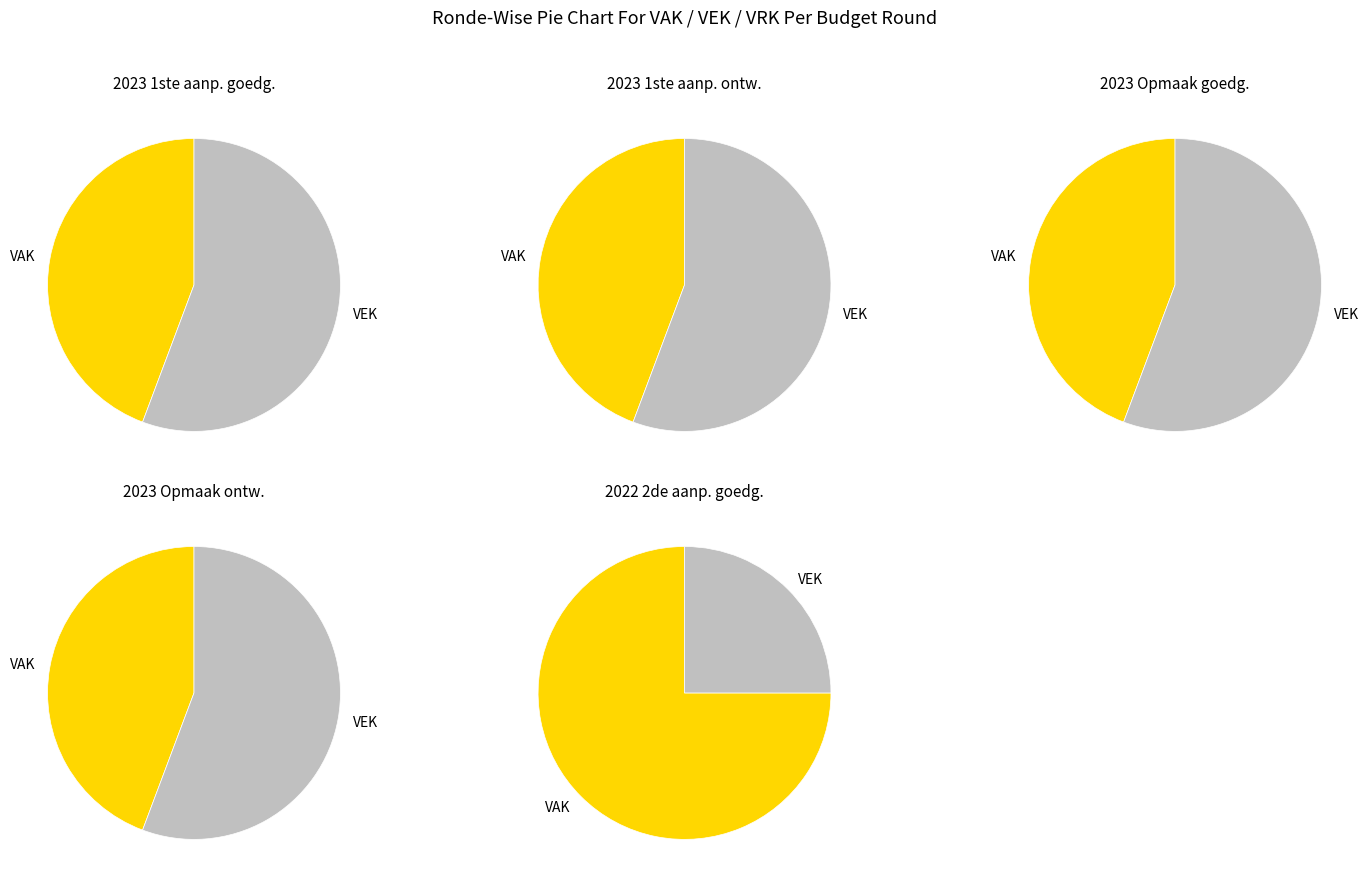

Is the sum of 2023 1ste aanpassing - ontwerp and 2022 uitvoering greater than half?

No